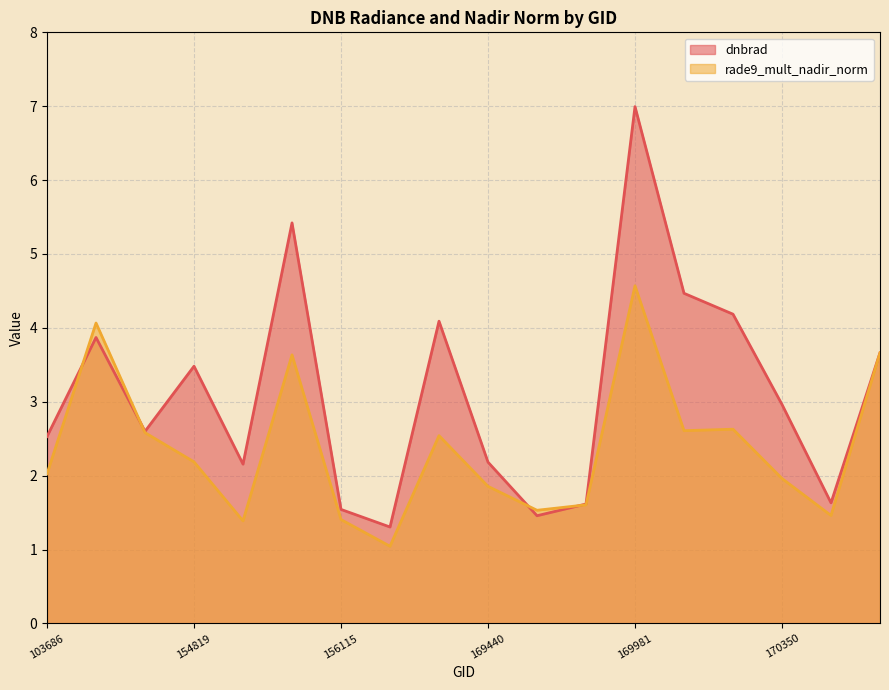

What is the difference between the maximum and minimum values in the dnbrad series?

5.7